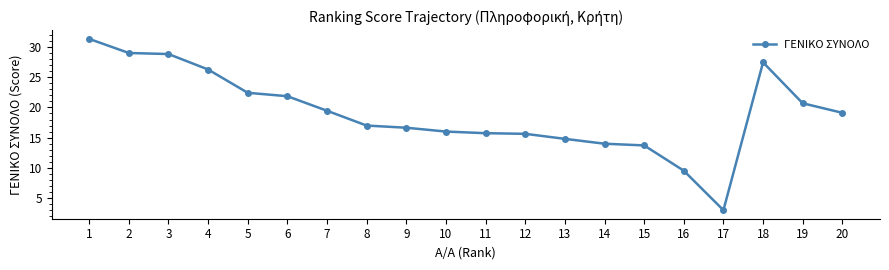

What value does the data have at 9?

16.6